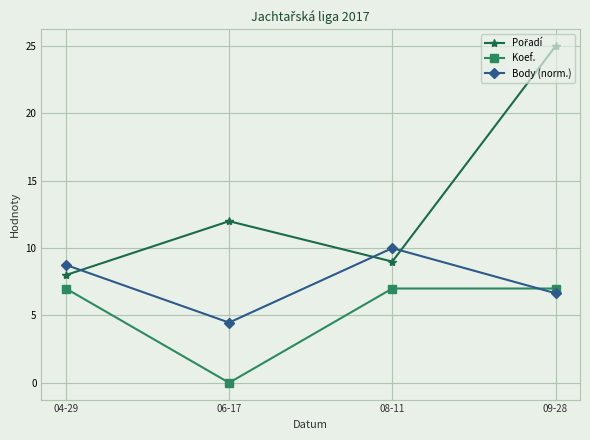

Count the number of categories in the chart.

4